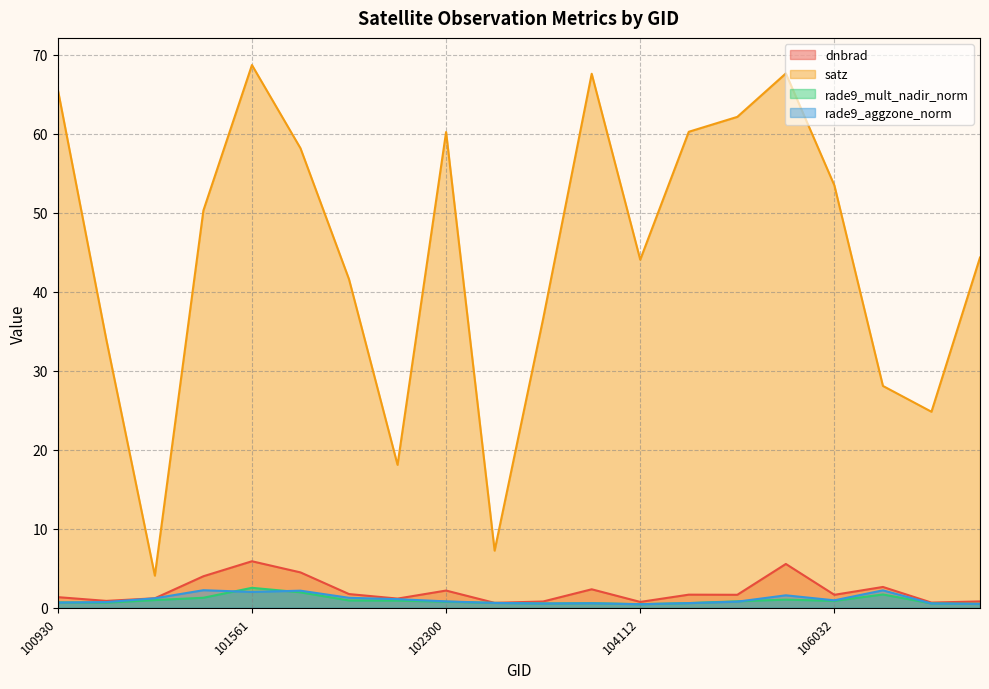

What is the sum of all rade9_aggzone_norm values?

21.6